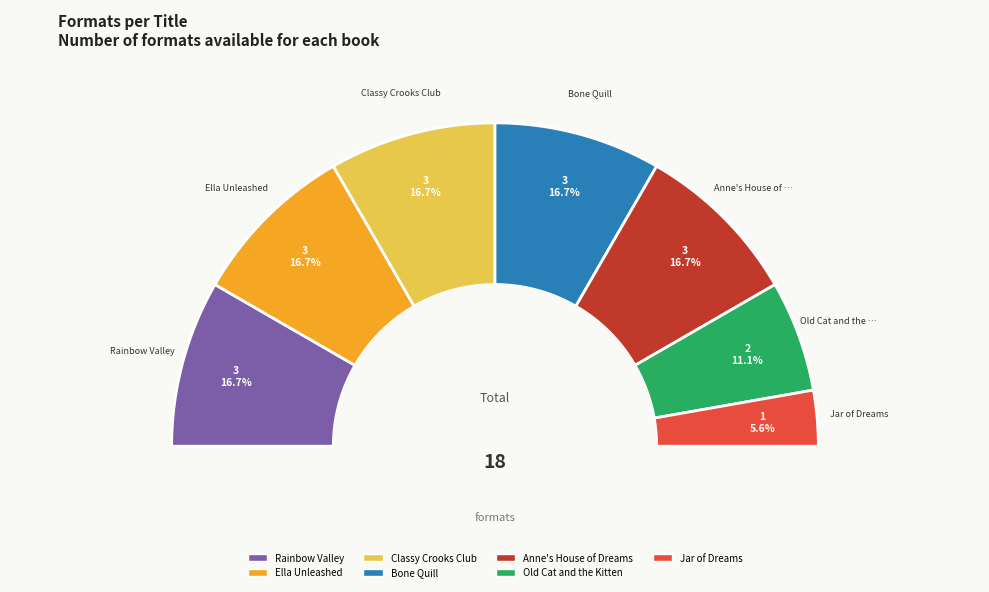

To the nearest percent, what percentage of the pie is Classy Crooks Club?

17%